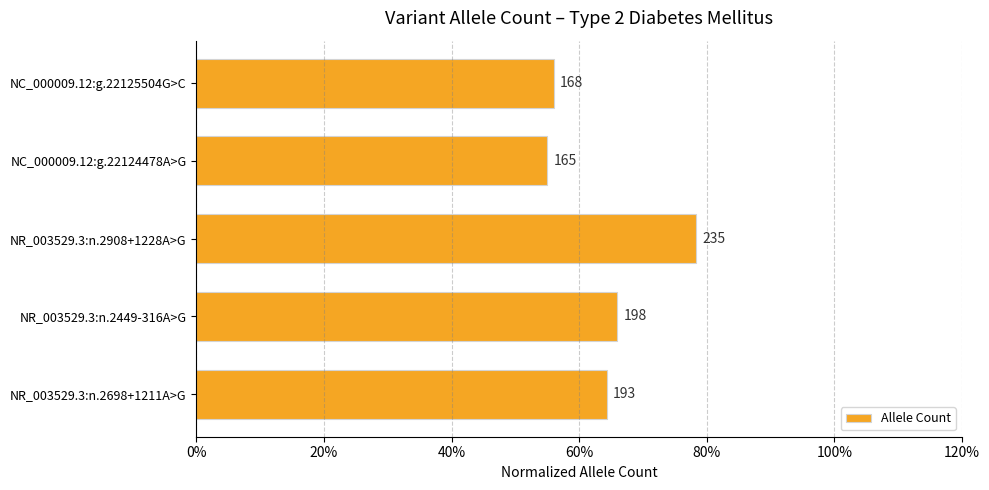

Does the chart contain stacked bars?

No